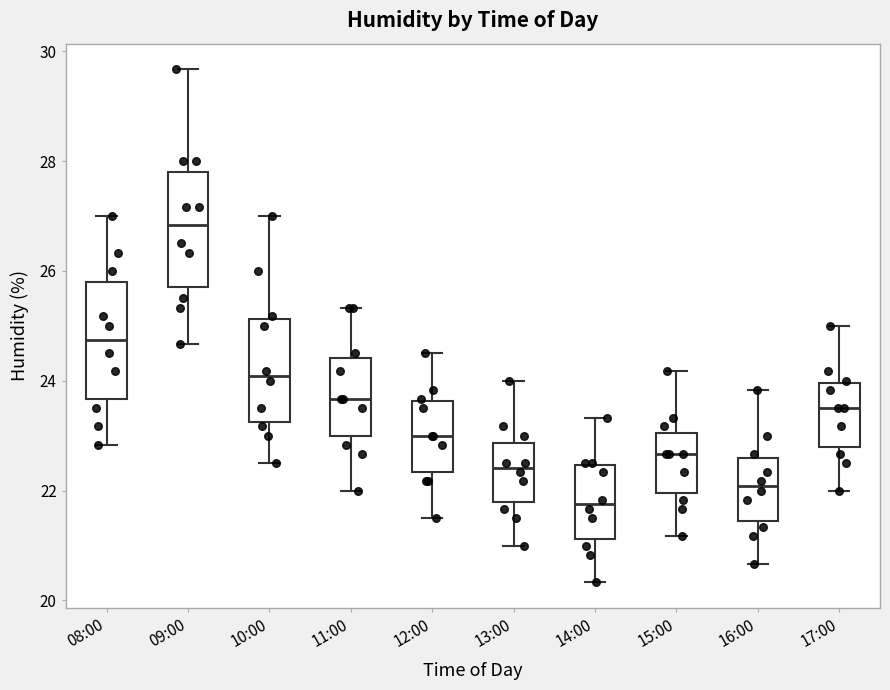

Which box's median line is the lowest?

14:00